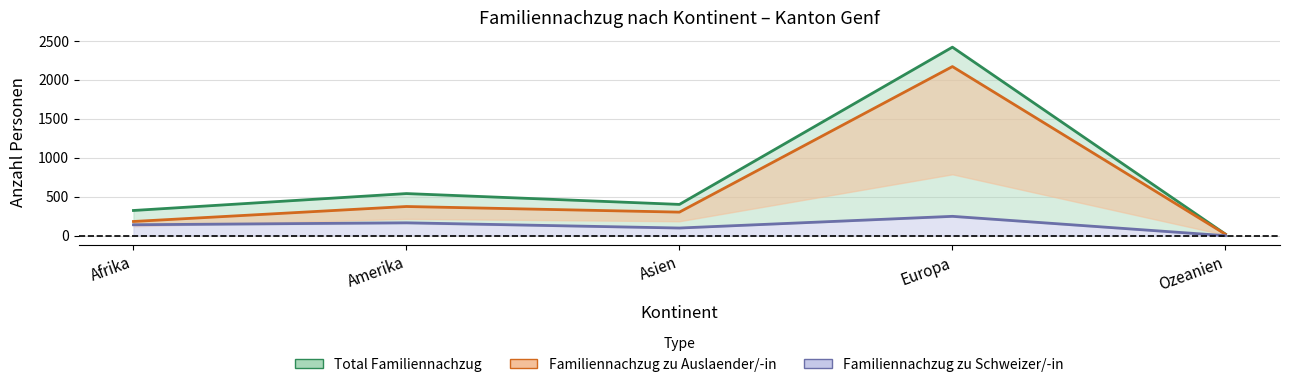

Reading left to right, what are all the values shown in this chart?

Total Familiennachzug: 324	541	402	2419	21
Familiennachzug zu Auslaender/-in: 183	375	303	2170	20
Familiennachzug zu Schweizer/-in: 141	166	99	249	1